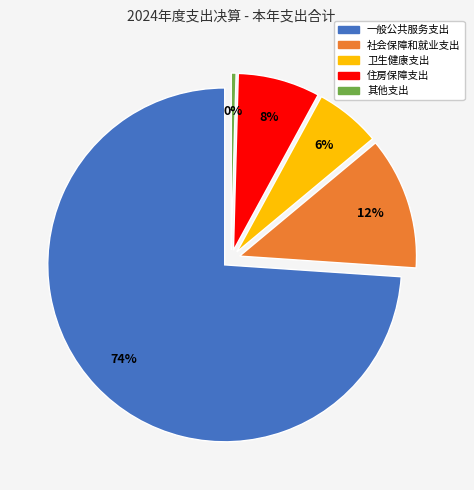

Count the number of slices in the pie.

5